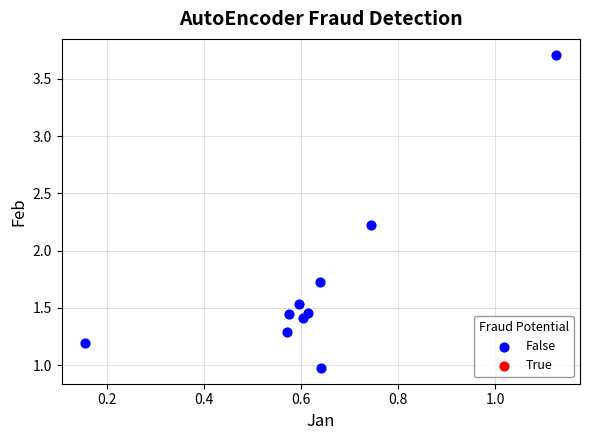

What Y value in the scatter plot is closest to 2?

2.2